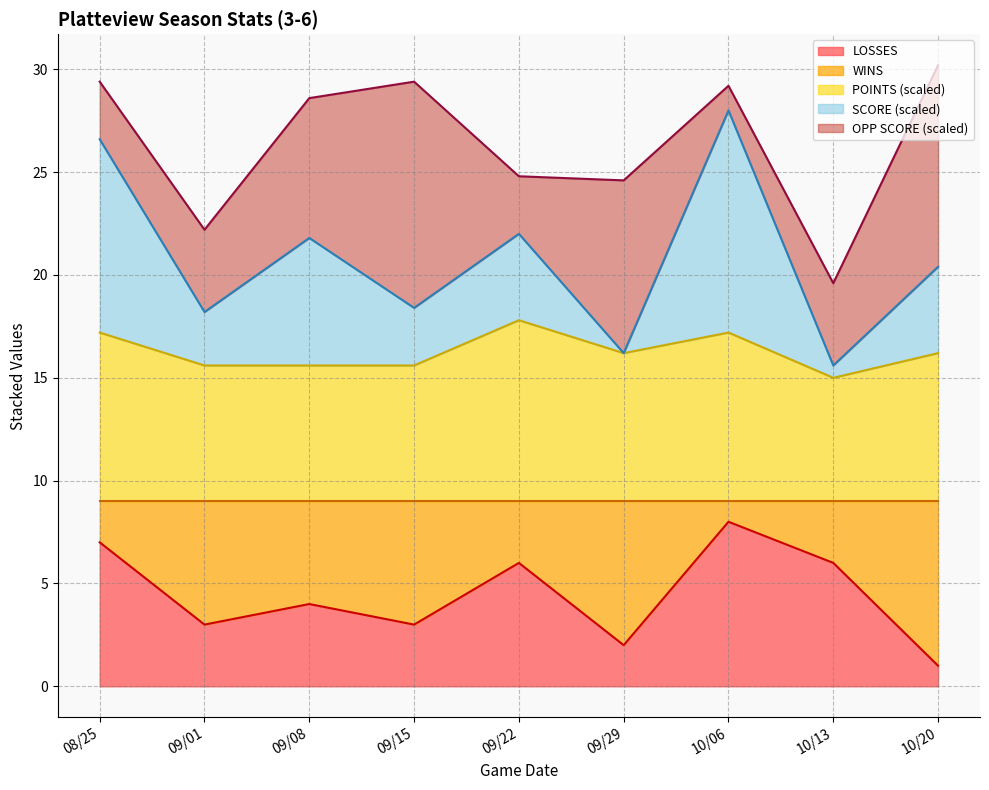

What is the smallest value displayed?

1.0